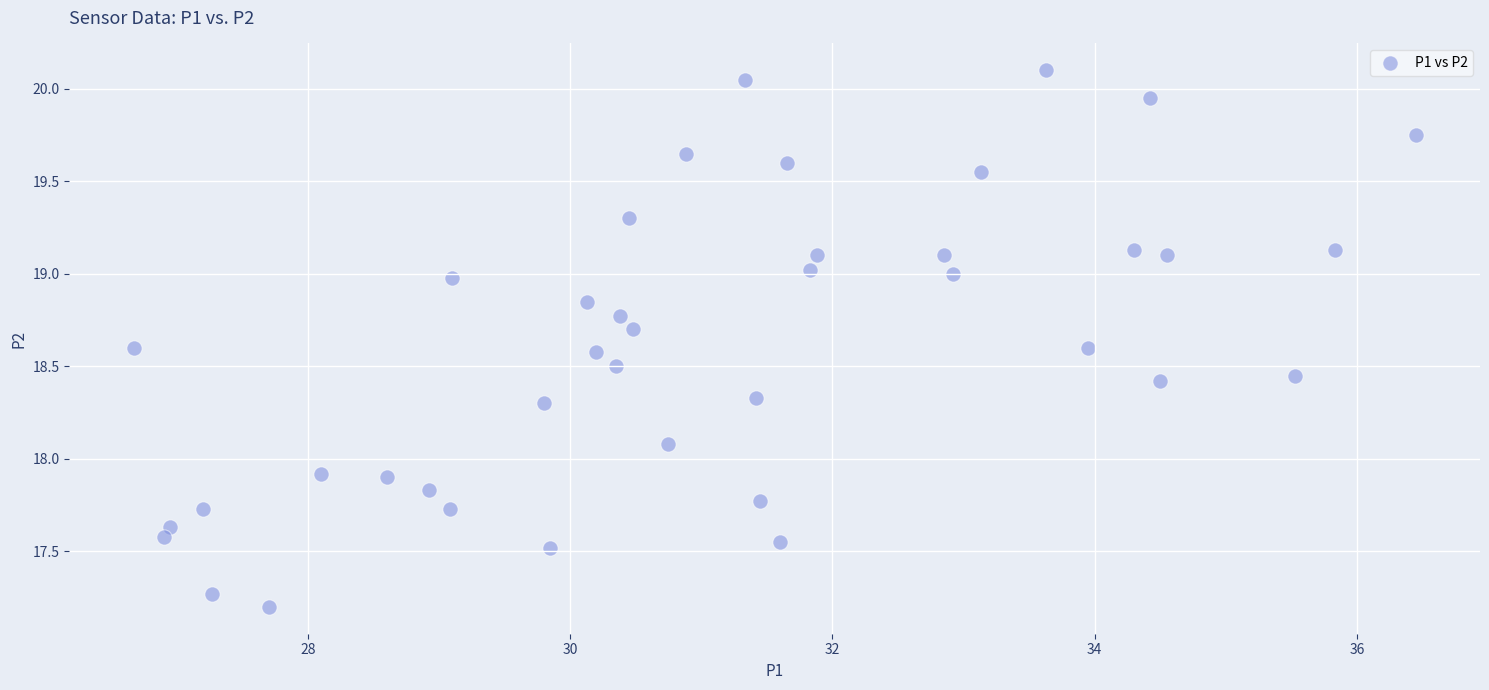

What is the range of X values (max minus min)?

9.8